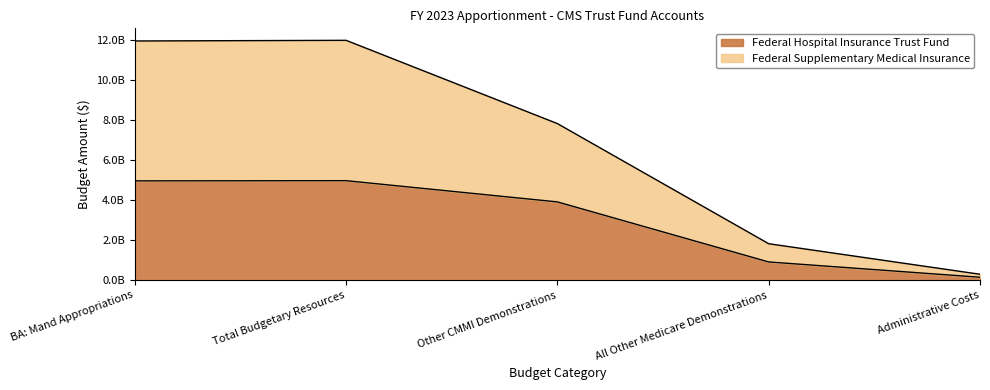

Rank the series by their average value, from highest to lowest.

Federal Supplementary Medical Insurance, Federal Hospital Insurance Trust Fund